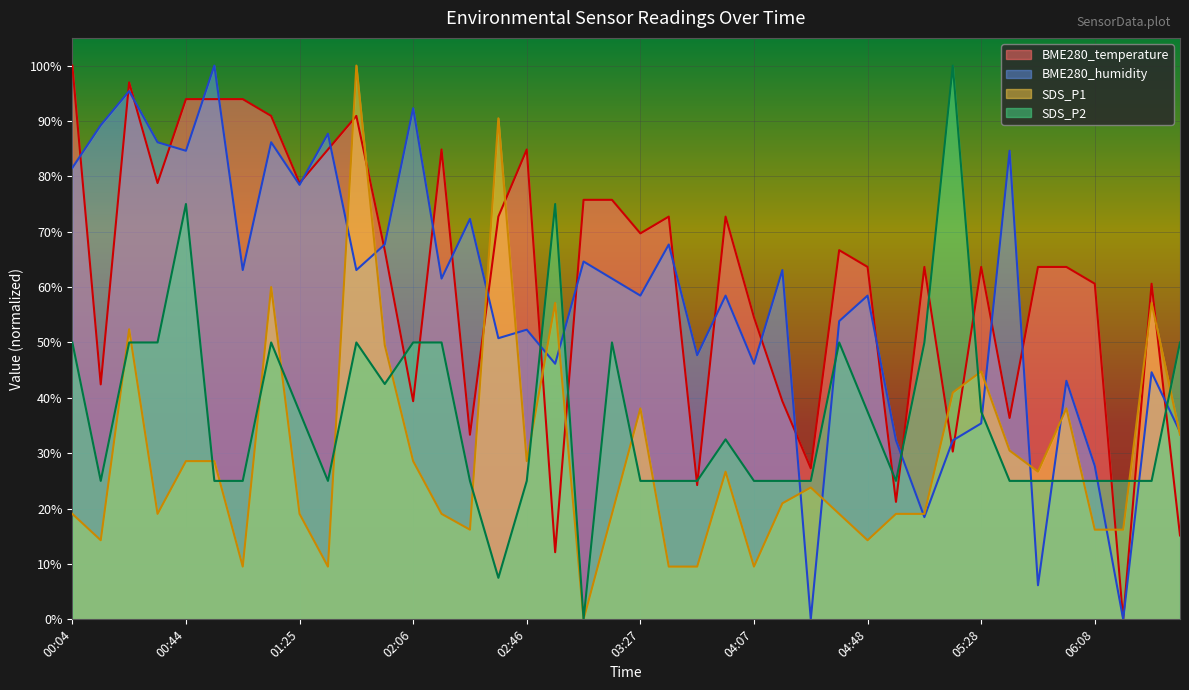

Which series has the largest total across all categories?

BME280_temperature